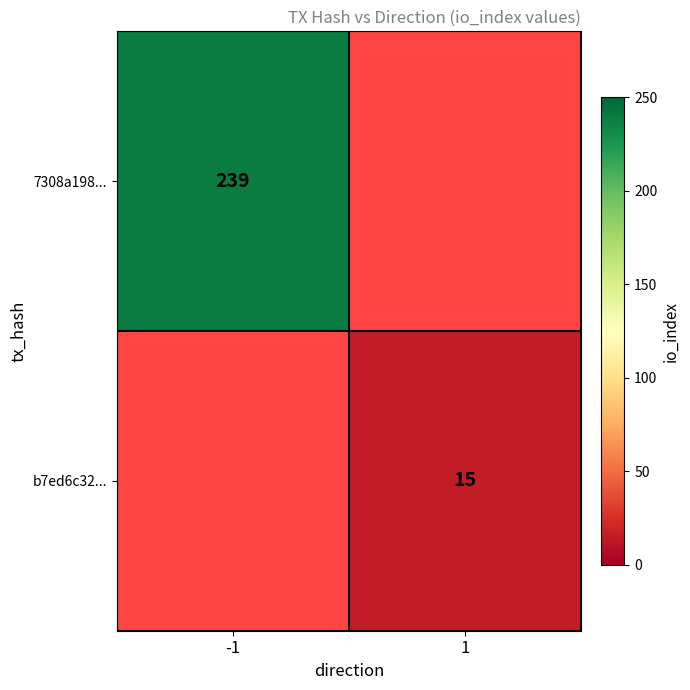

At which category does the chart reach its minimum across all series?

1